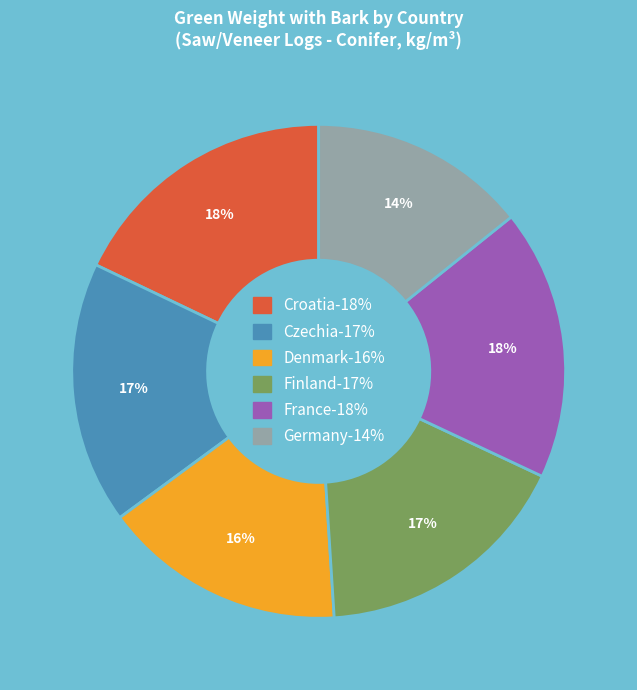

Does Czechia account for over 50% of the chart?

No